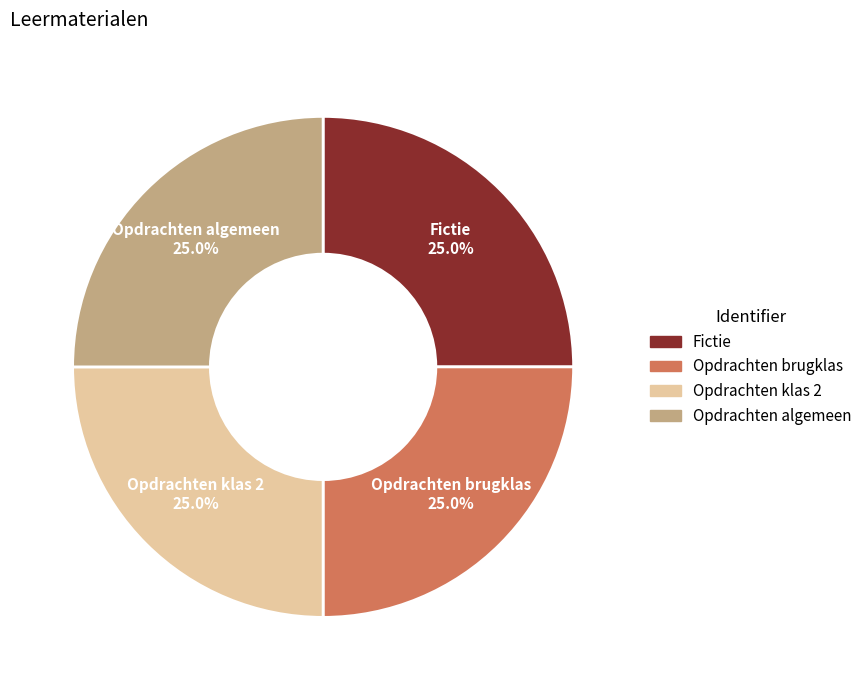

What percentage is NOT represented by Opdrachten brugklas?

75.0%